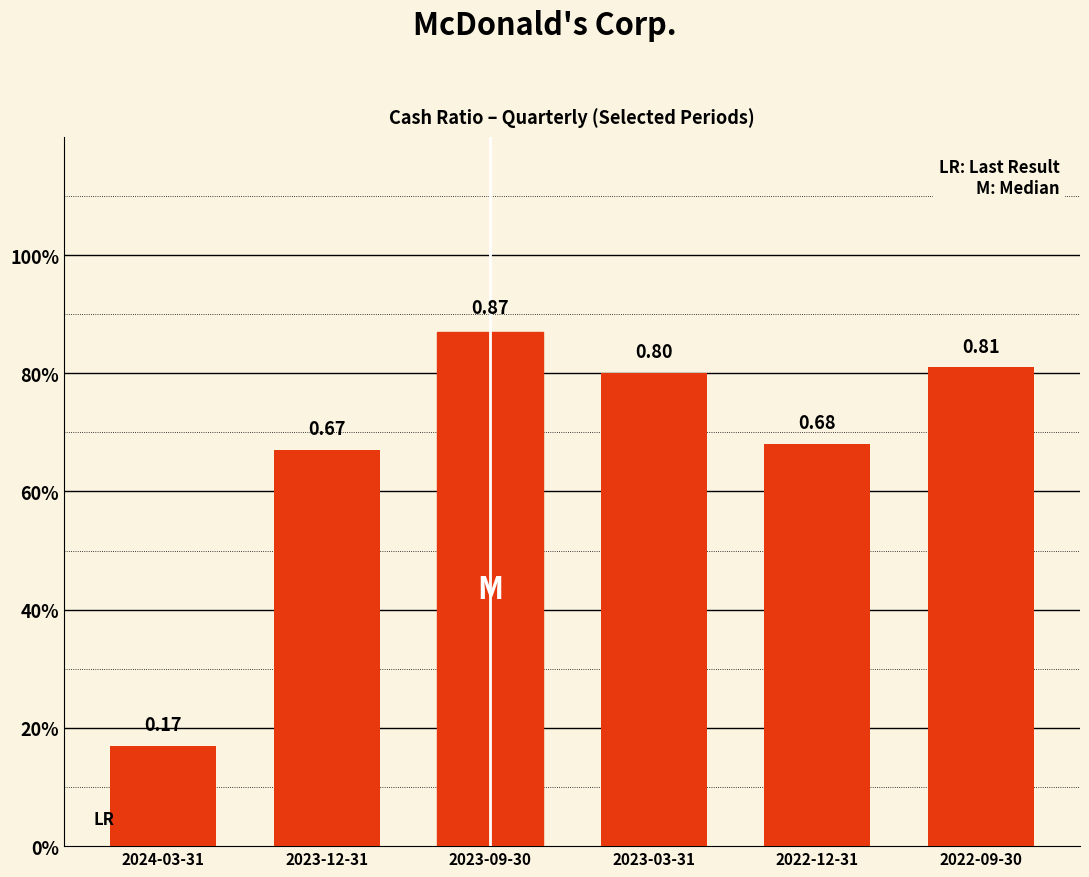

Which has a higher value, 2022-12-31 or 2023-12-31?

2022-12-31